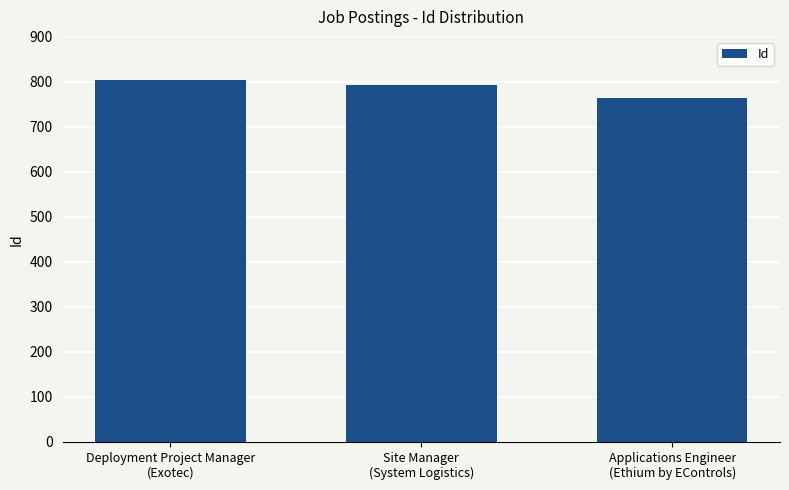

How many values are between 764 and 804?

3